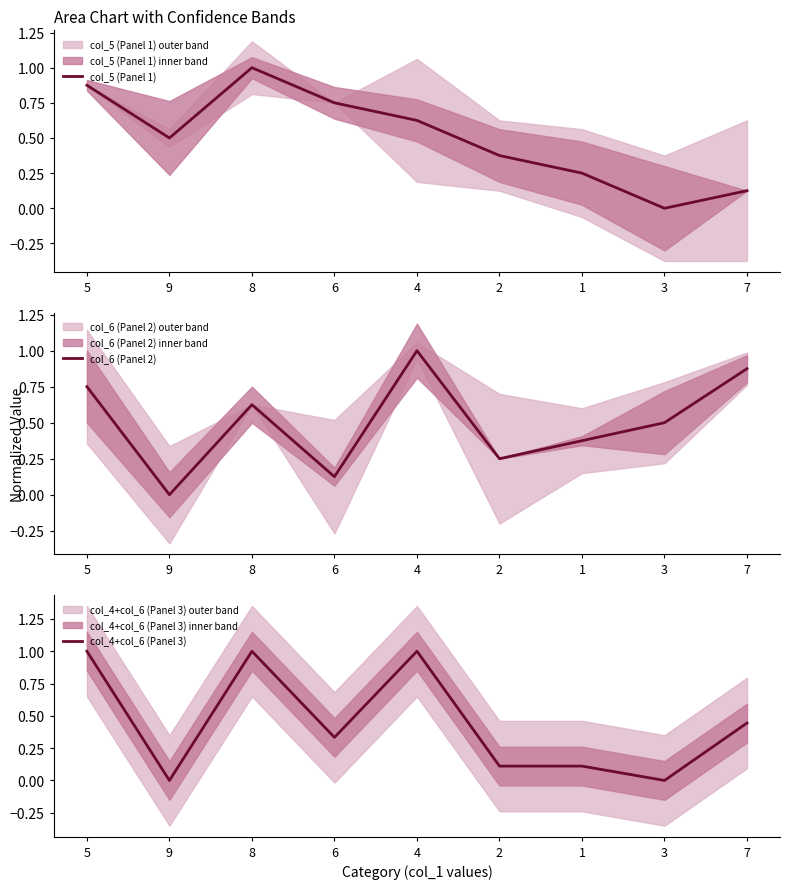

What are all the series names shown in the legend?

col_5 (Panel 1), col_6 (Panel 2), col_4+col_6 (Panel 3)